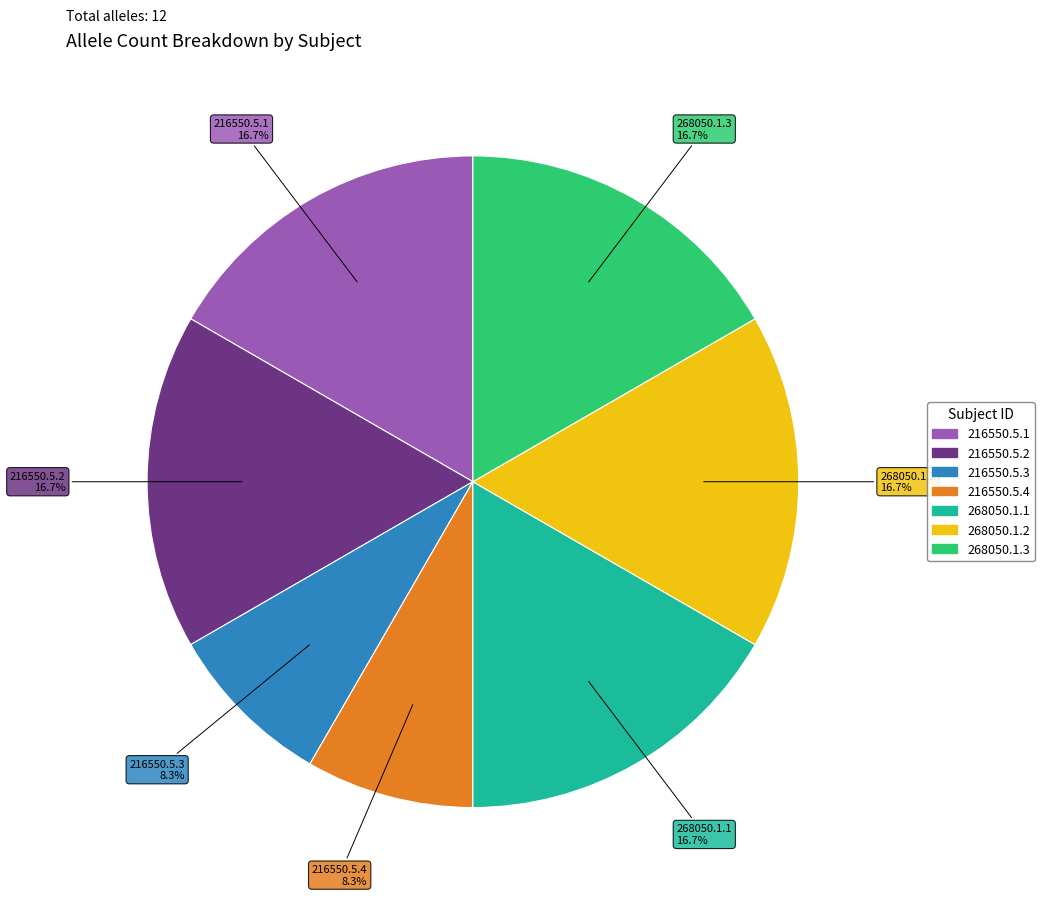

To the nearest percent, what percentage of the pie is 216550.5.4?

8%